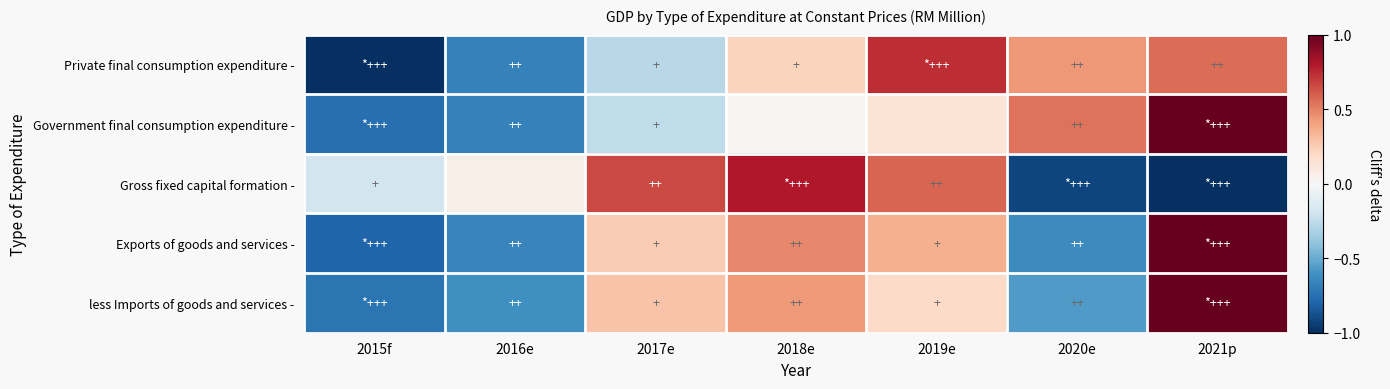

Rank the series at 2016e from highest to lowest value.

Gross fixed capital formation -, less Imports of goods and services -, Exports of goods and services -, Government final consumption expenditure -, Private final consumption expenditure -